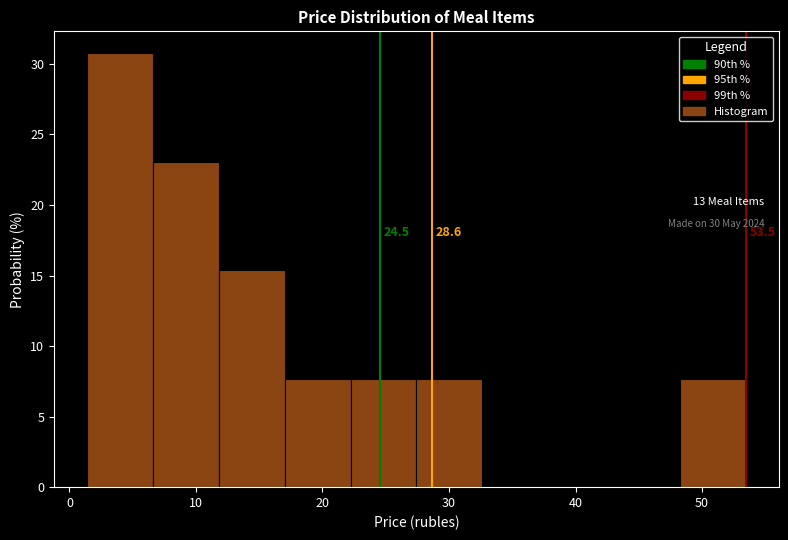

Which range on the x-axis has the tallest bar?

1 to 7